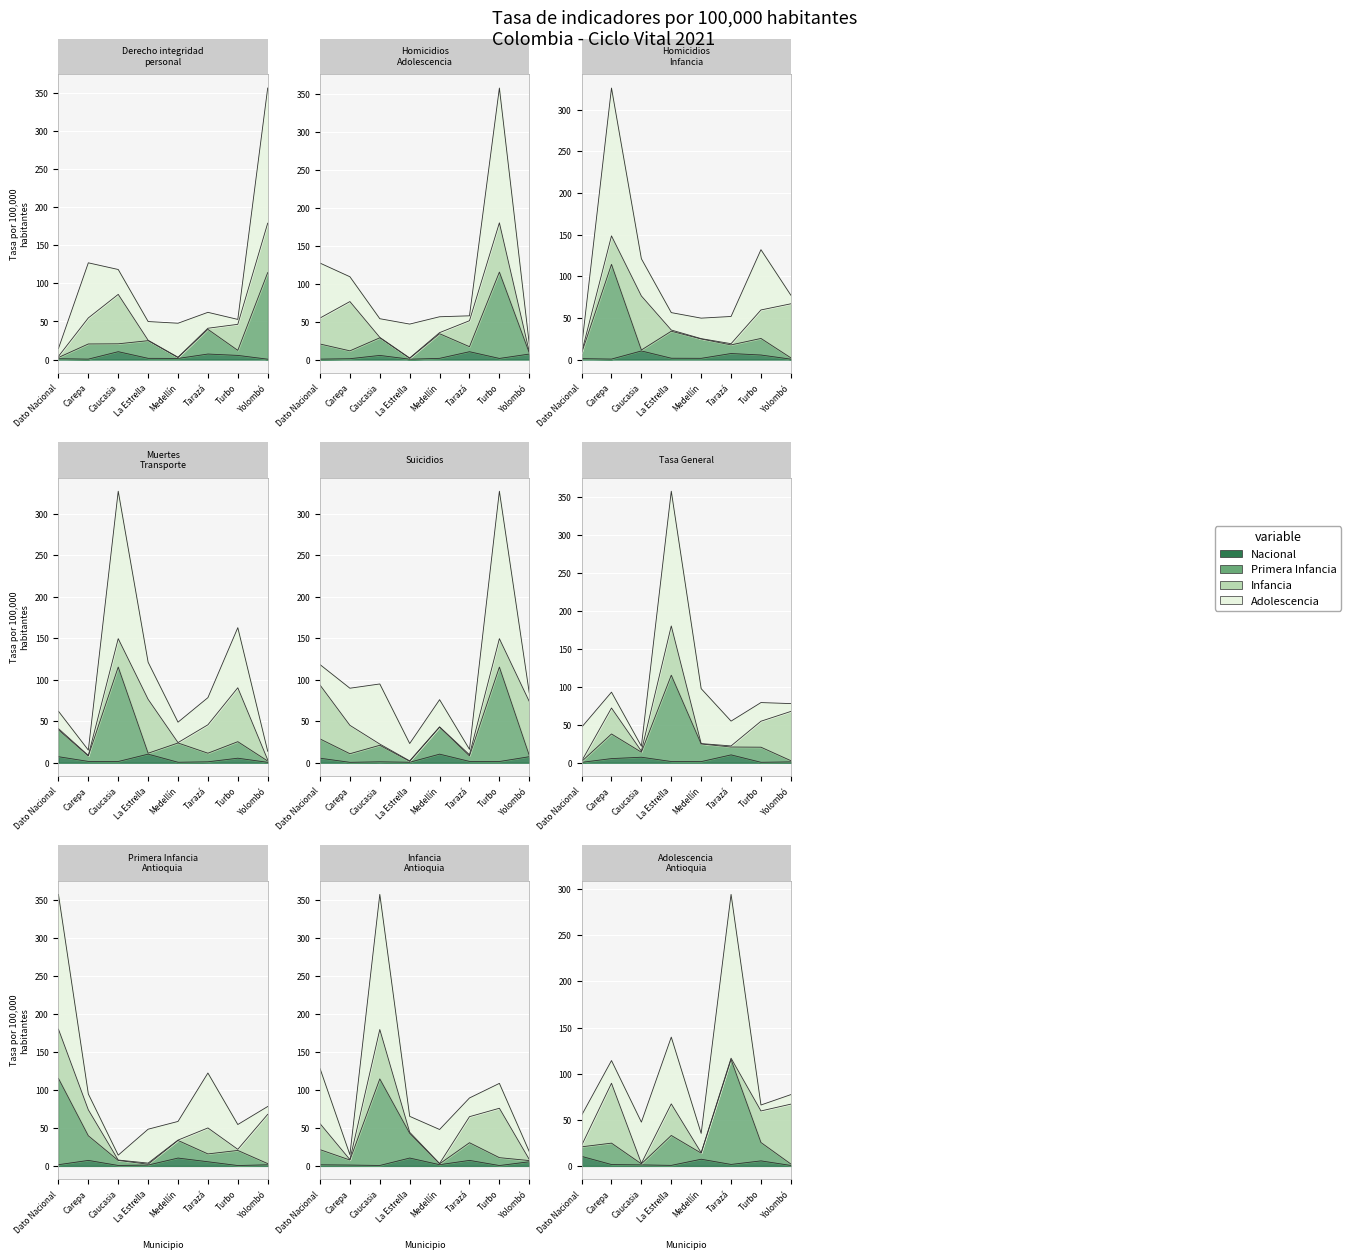

What is the average value of the Nacional series?

3.5